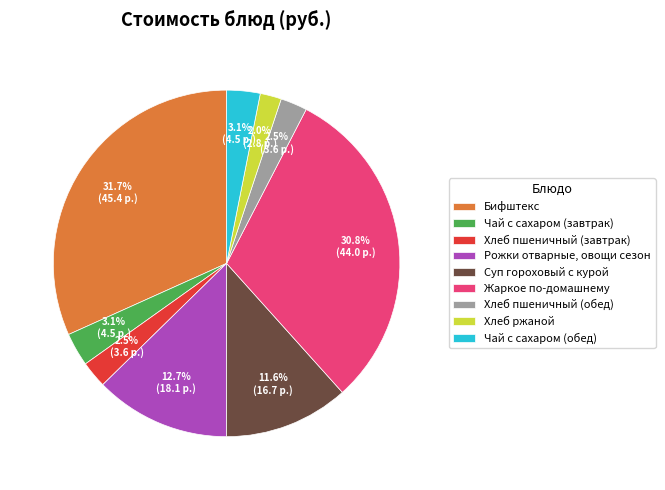

True or false: Чай с сахаром (завтрак) accounts for 3% of the total.

True